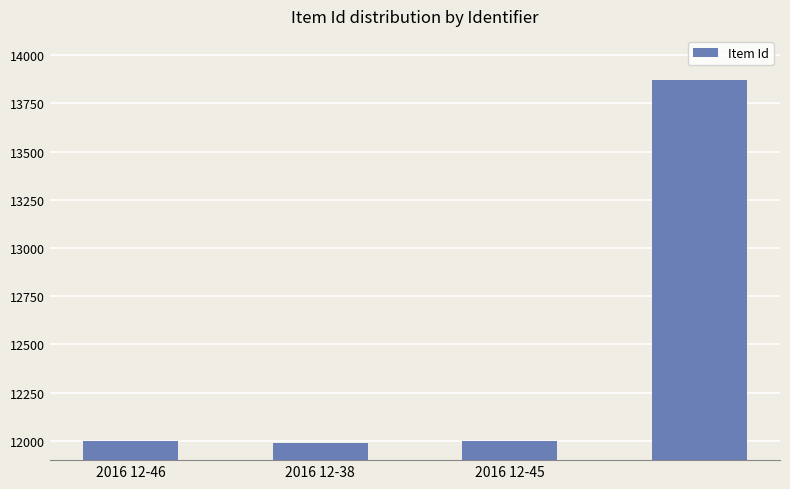

What is the greatest value displayed?

13870